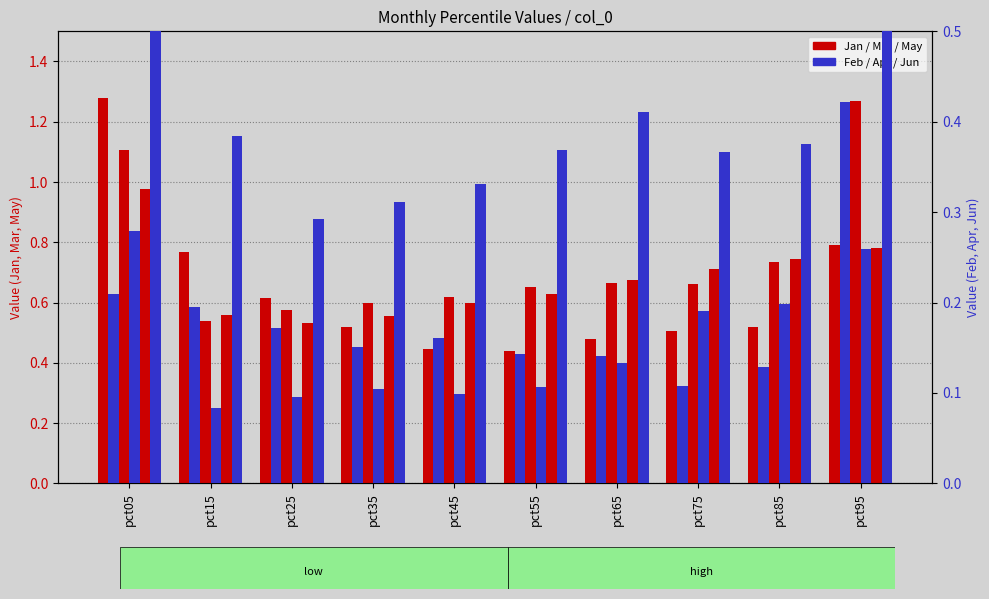

Between pct65 and pct35, which is larger?

pct35